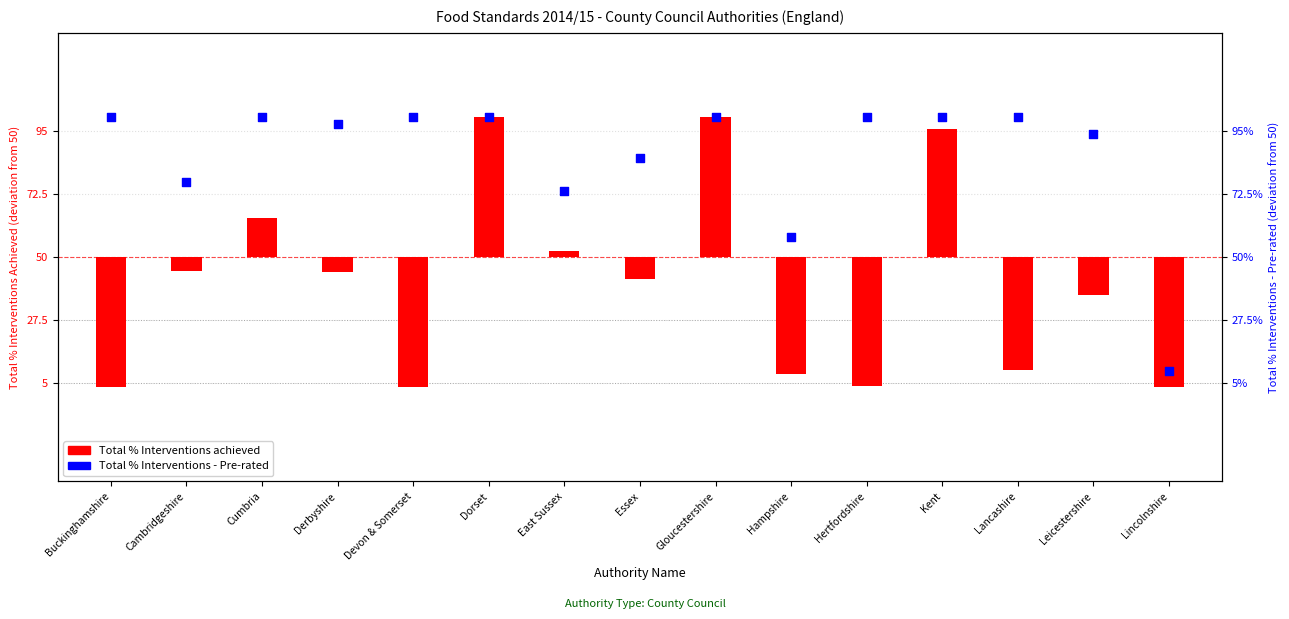

Which series contains the highest Y value?

Total % Interventions achieved